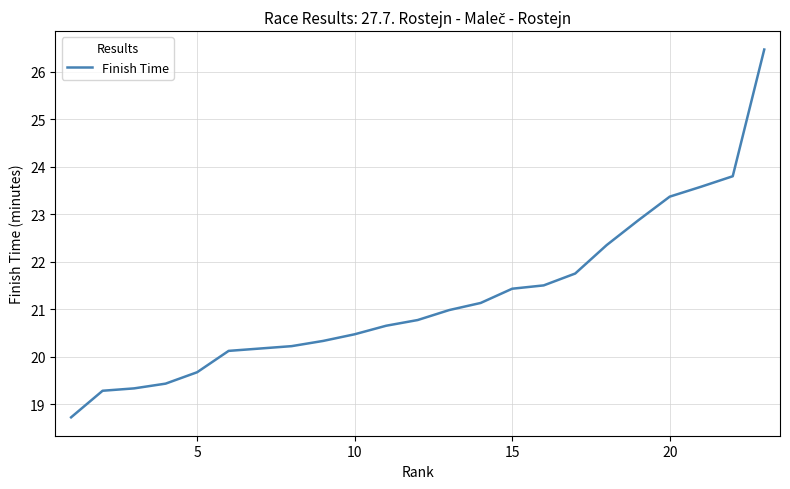

What is the maximum value shown in the chart?

26.5